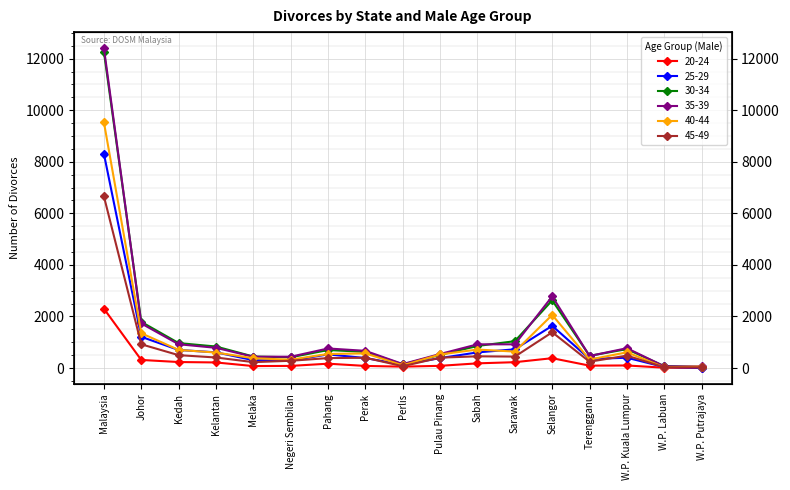

In 40-44, how many points are lower than both neighbors (excluding endpoints)?

5